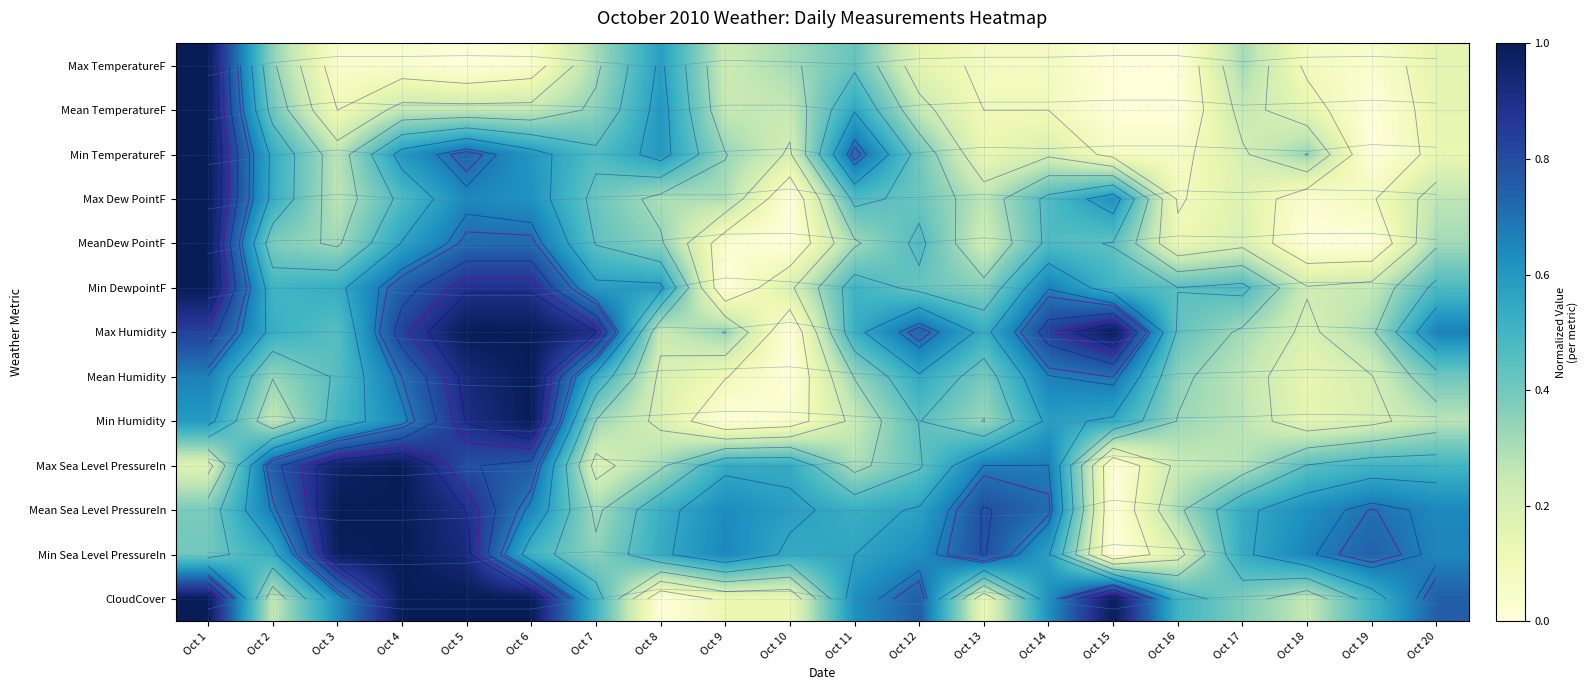

The value of Mean TemperatureF at Oct 1 is 1.0. True or false?

True